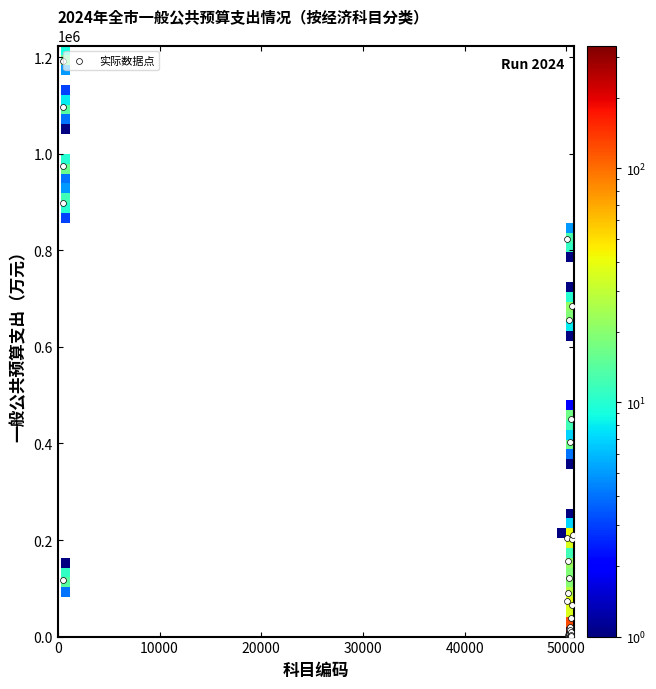

What Y value in the scatter plot is closest to 596016?

656471